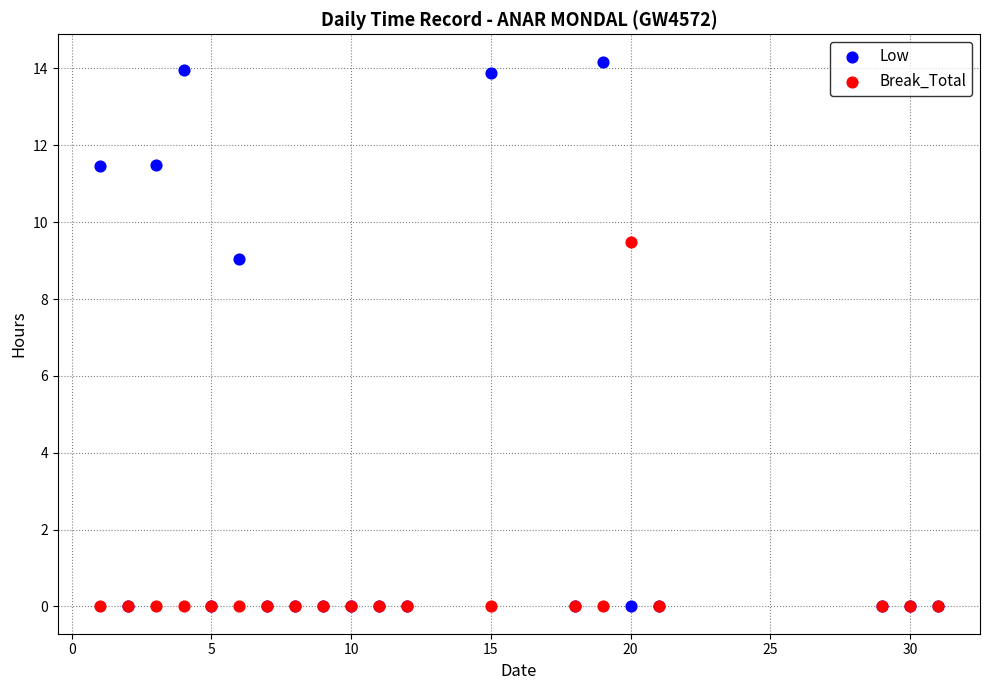

Which series has the widest spread of Y values?

Low